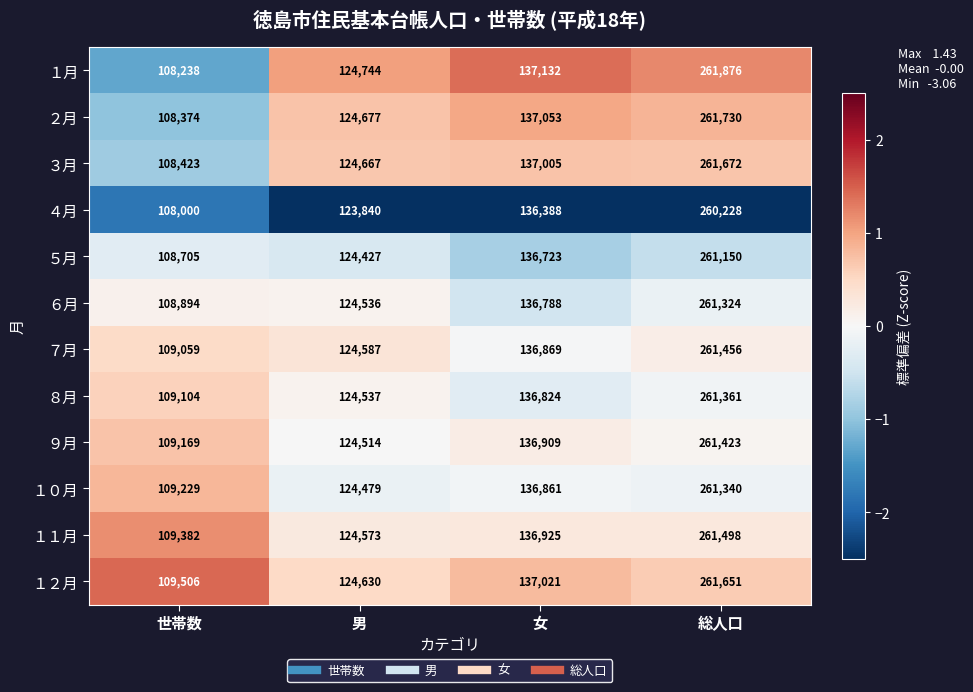

What is the maximum value shown in the chart?

261876